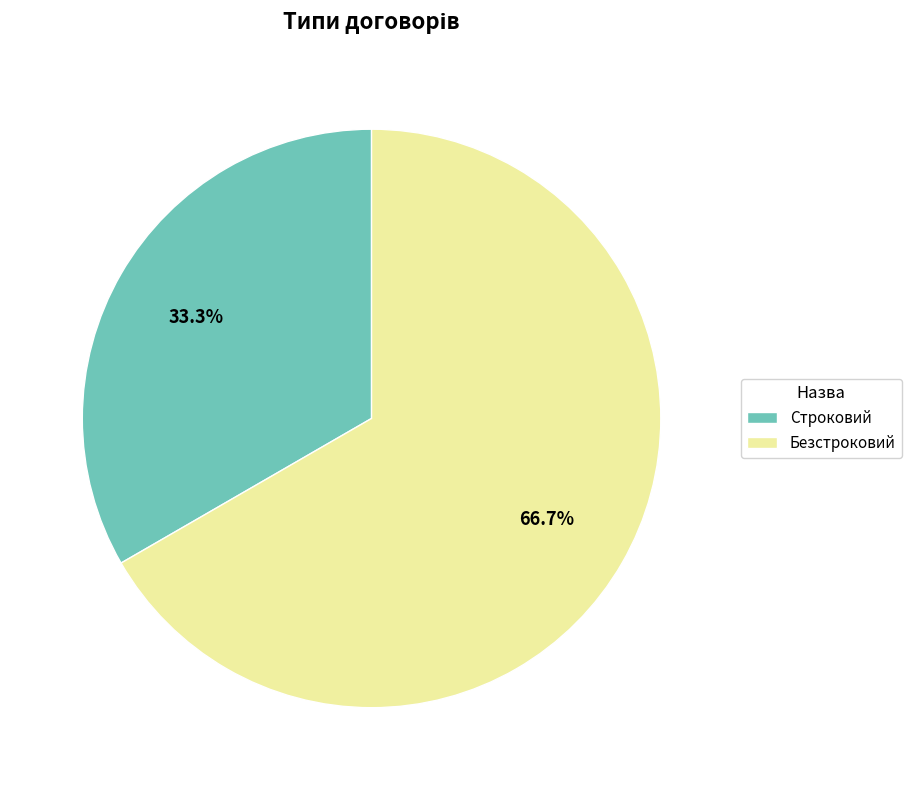

The Строковий slice represents 33% of the pie. True or false?

True